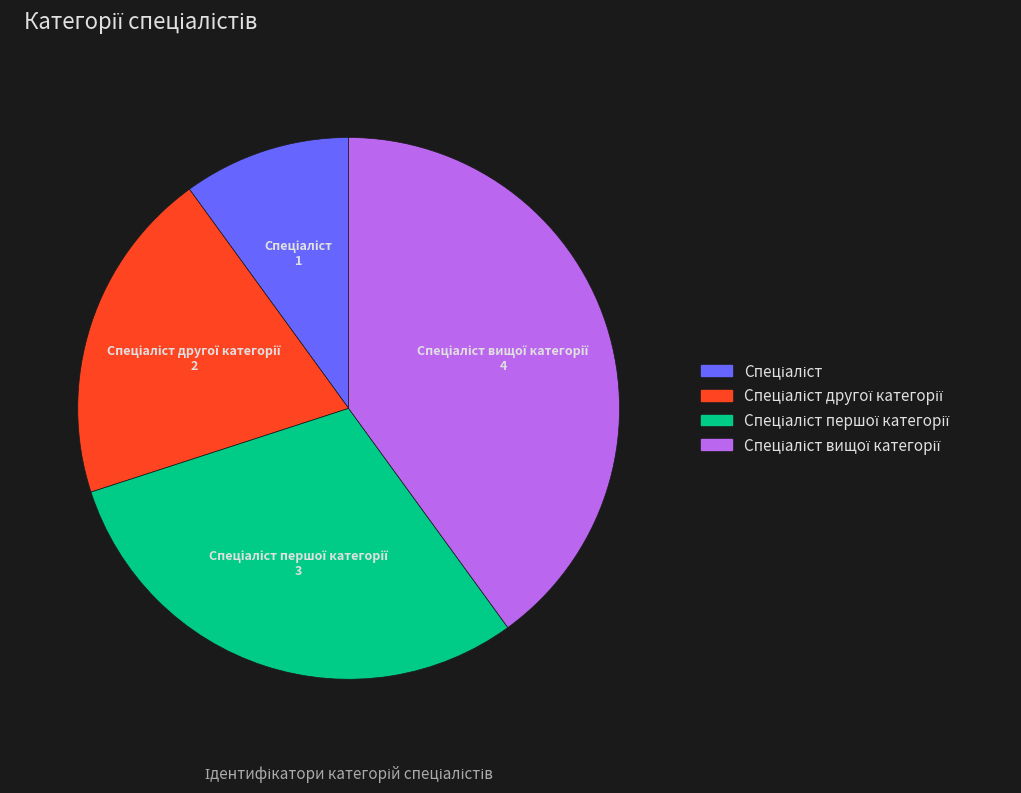

Is there any slice that represents more than half of the pie?

No